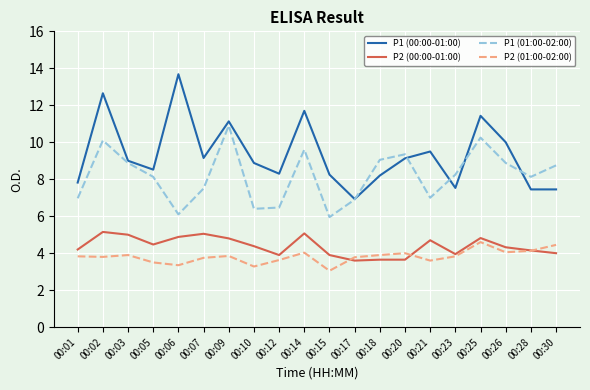

Count the number of data series in this chart.

4